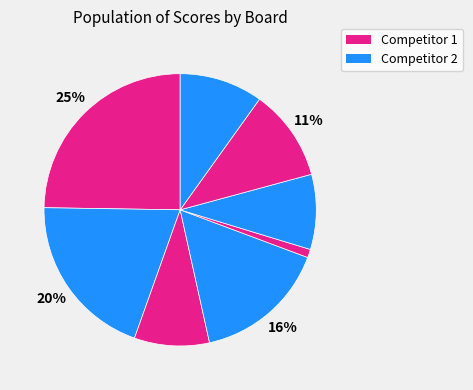

How many segments does this pie chart have?

8